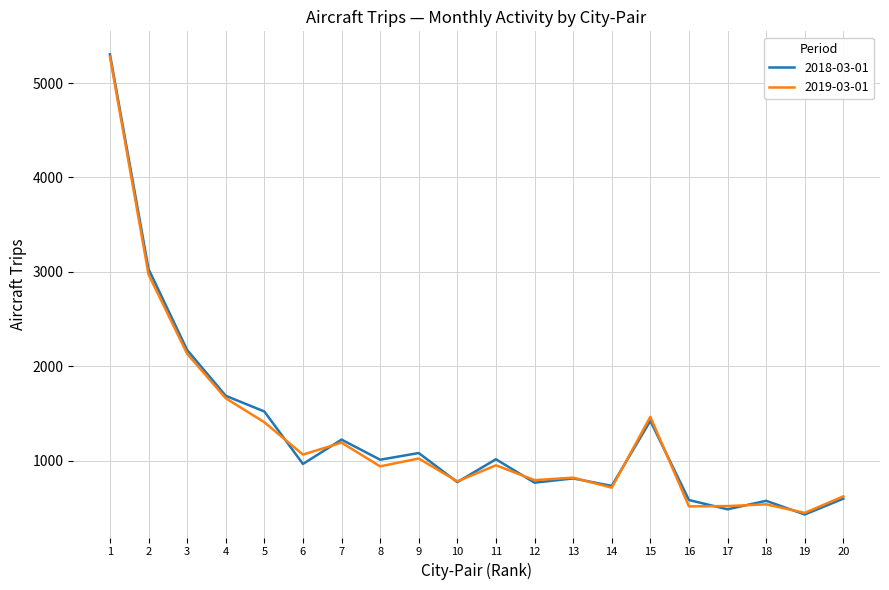

Which series changed the most between 2 and 8?

2019-03-01